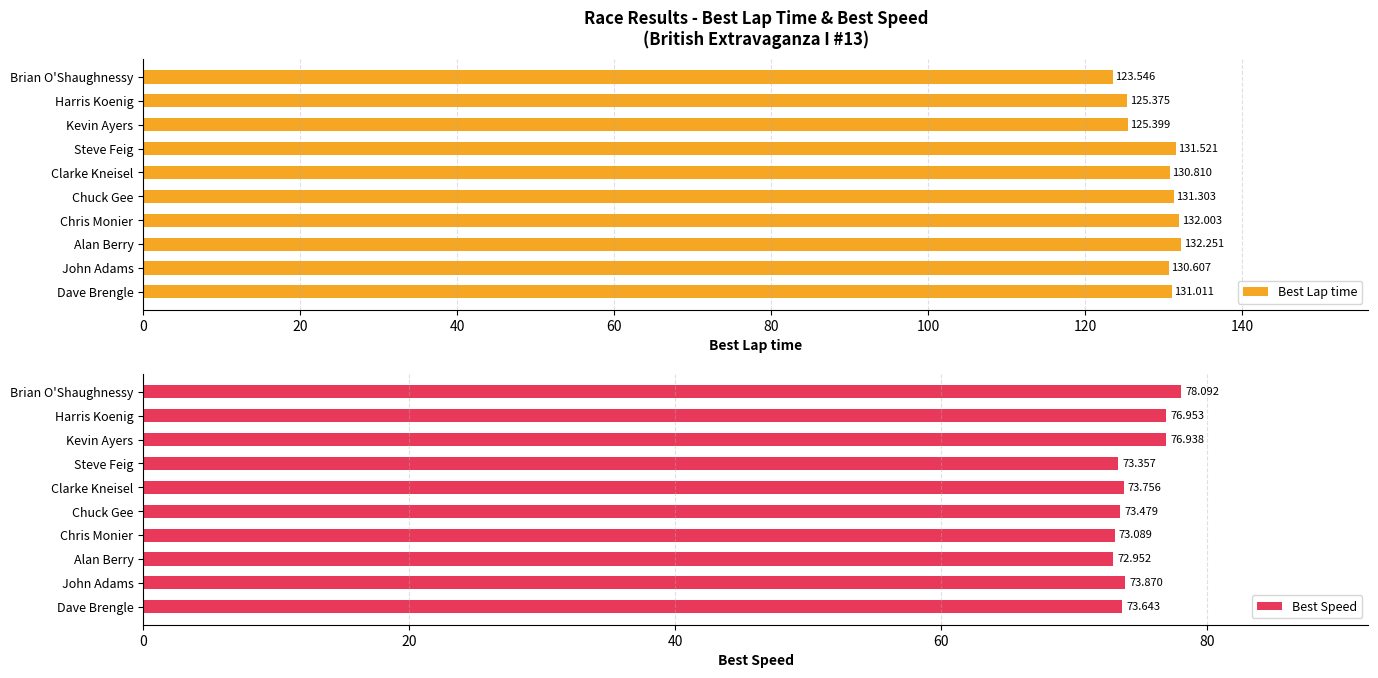

The Best Lap time series shows 131.0 at Dave Brengle. True or false?

True